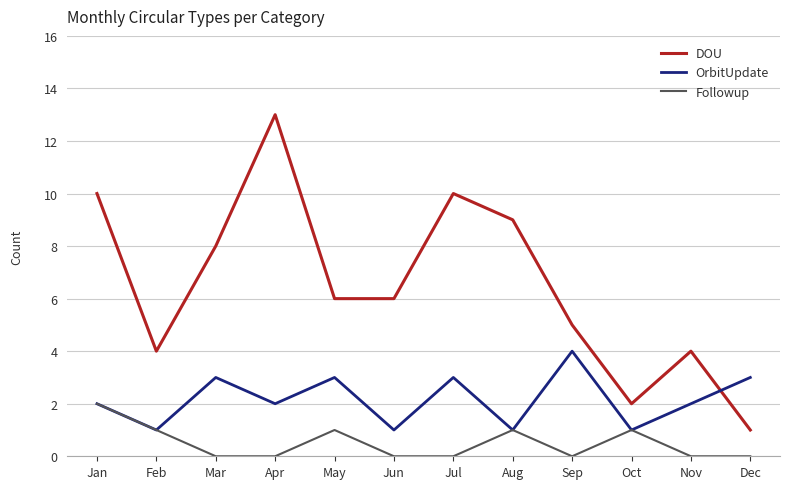

Is the value of DOU at Dec greater than the value of OrbitUpdate at Dec?

No